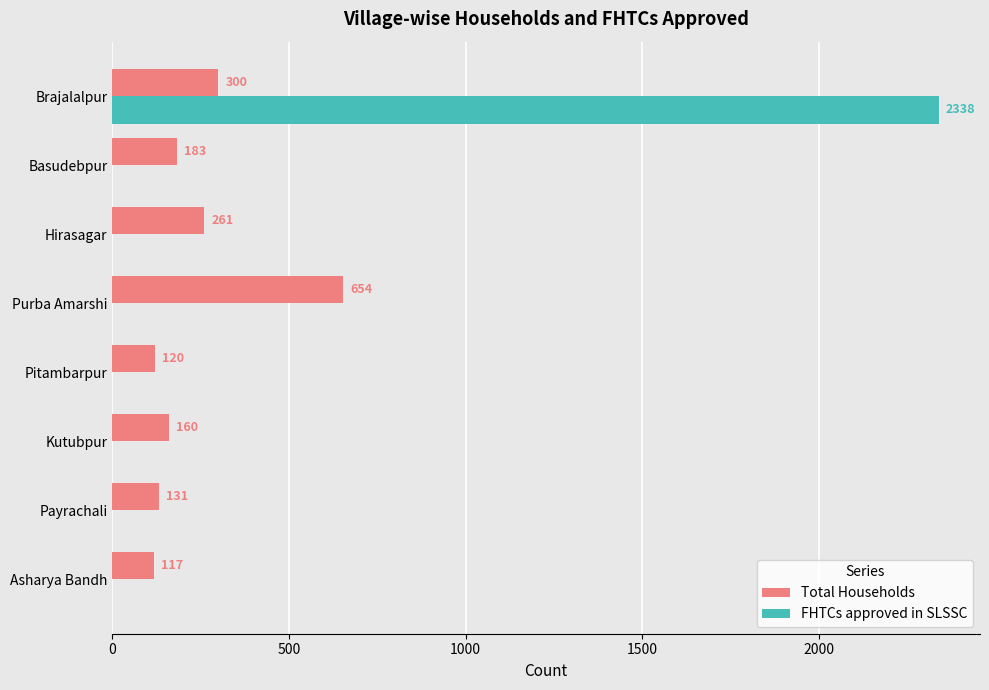

What is the sum of the Total Households values at Payrachali and Asharya Bandh?

248